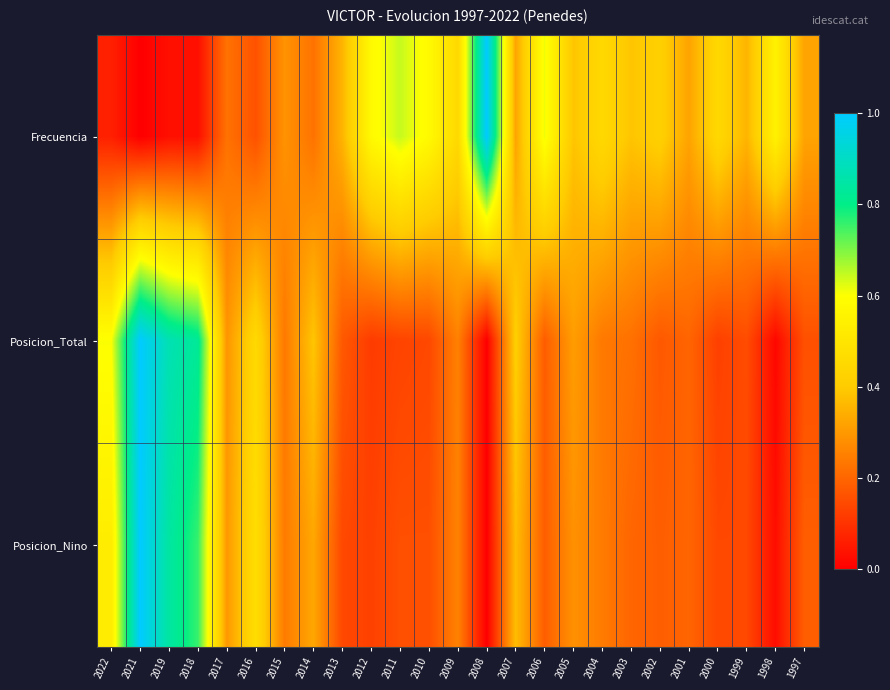

Which series changed the most between 2017 and 2011?

Frecuencia